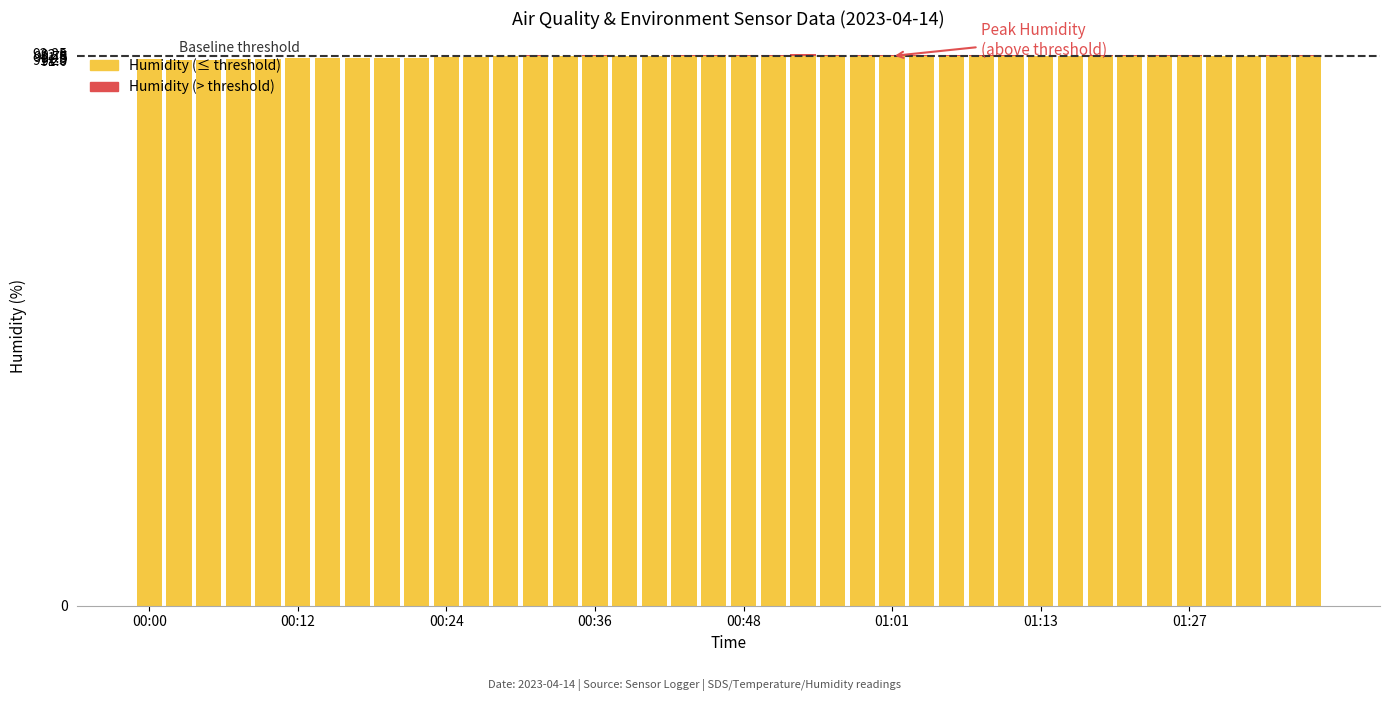

What is the highest value of the Humidity (≤ threshold) series?

91.7